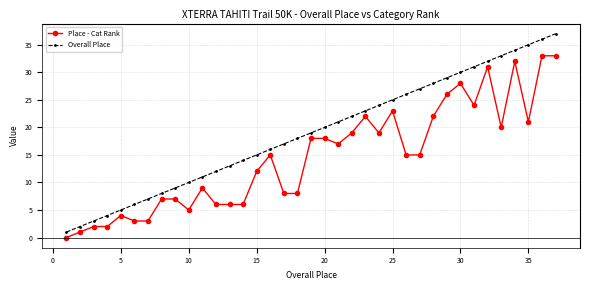

How many data points does each series have?

37